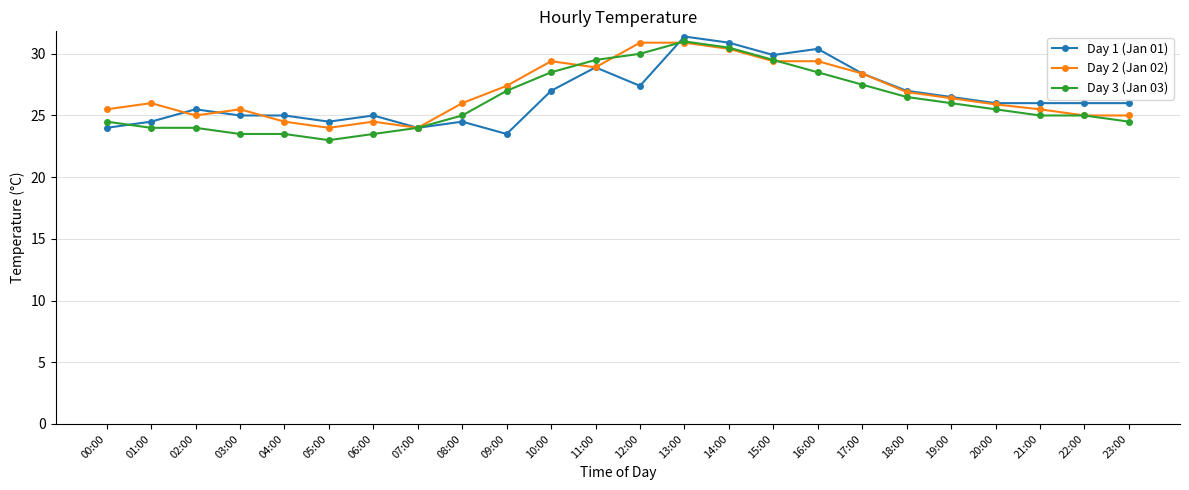

True or false: Day 1 (Jan 01) has more than 0 points higher than both neighbors.

True